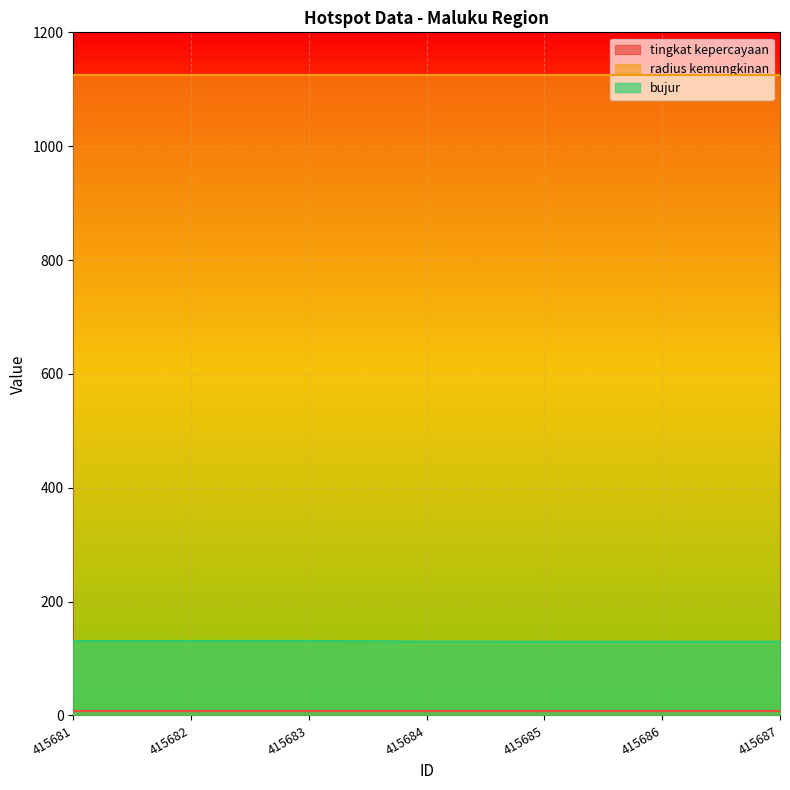

At 415682, list the series in order from largest to smallest.

radius kemungkinan, bujur, tingkat kepercayaan